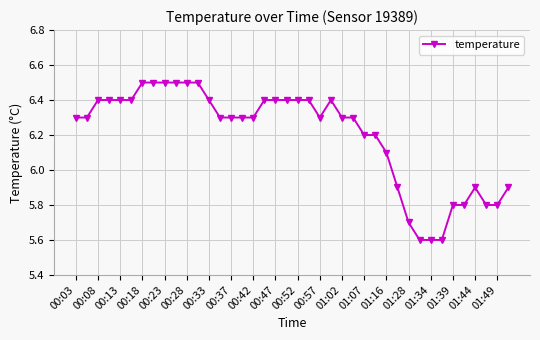

What is the value of the 21st point from the left?

6.4